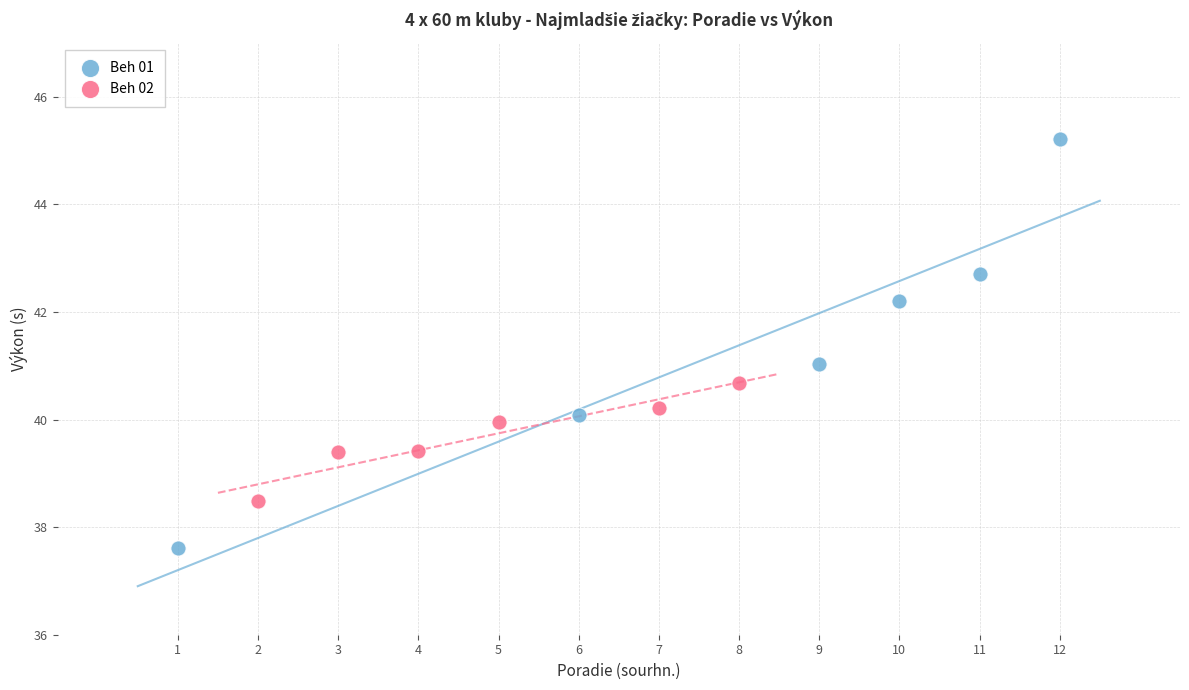

Which series contains the highest Y value?

Beh 01